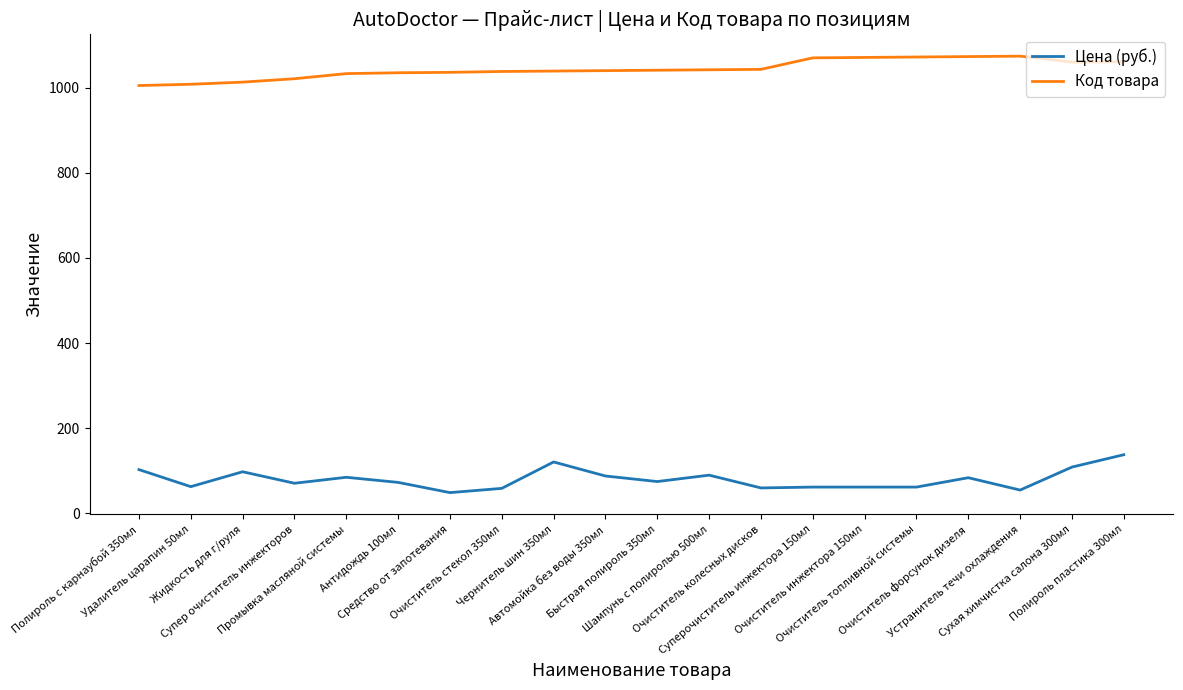

Which series has the largest total across all categories?

Код товара